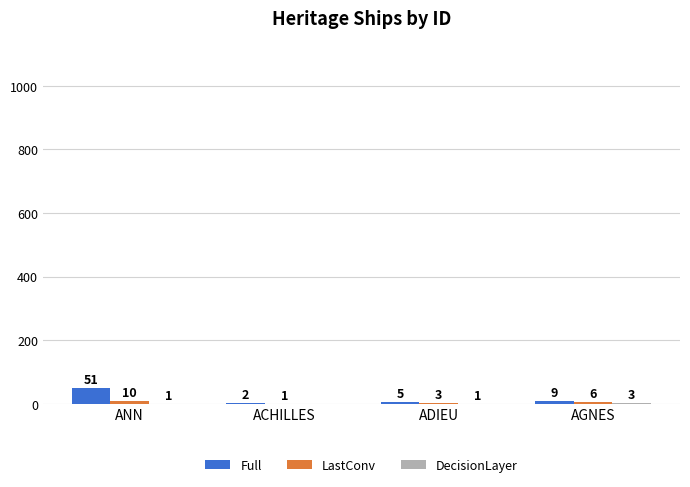

Which series has the largest total across all categories?

Full